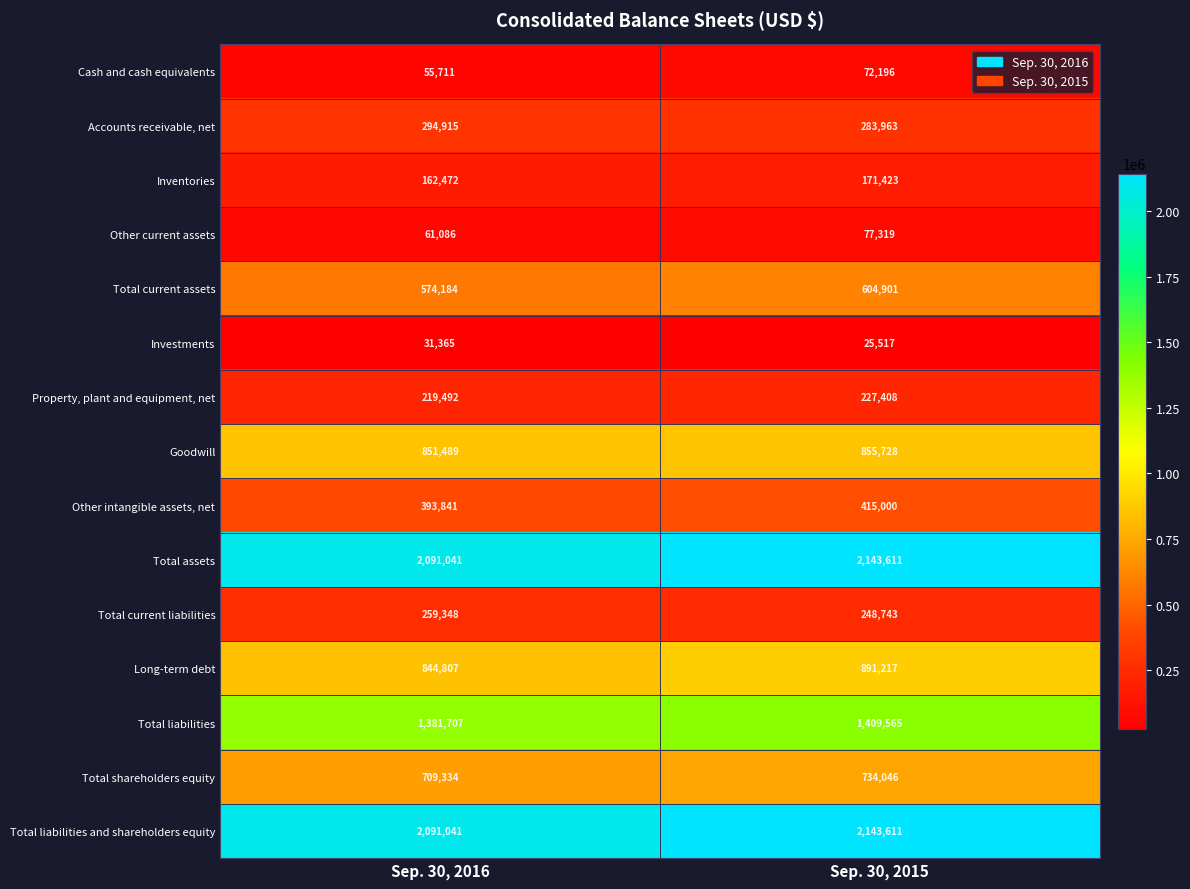

Rank the categories by Other intangible assets, net value from highest to lowest.

Sep. 30, 2015, Sep. 30, 2016